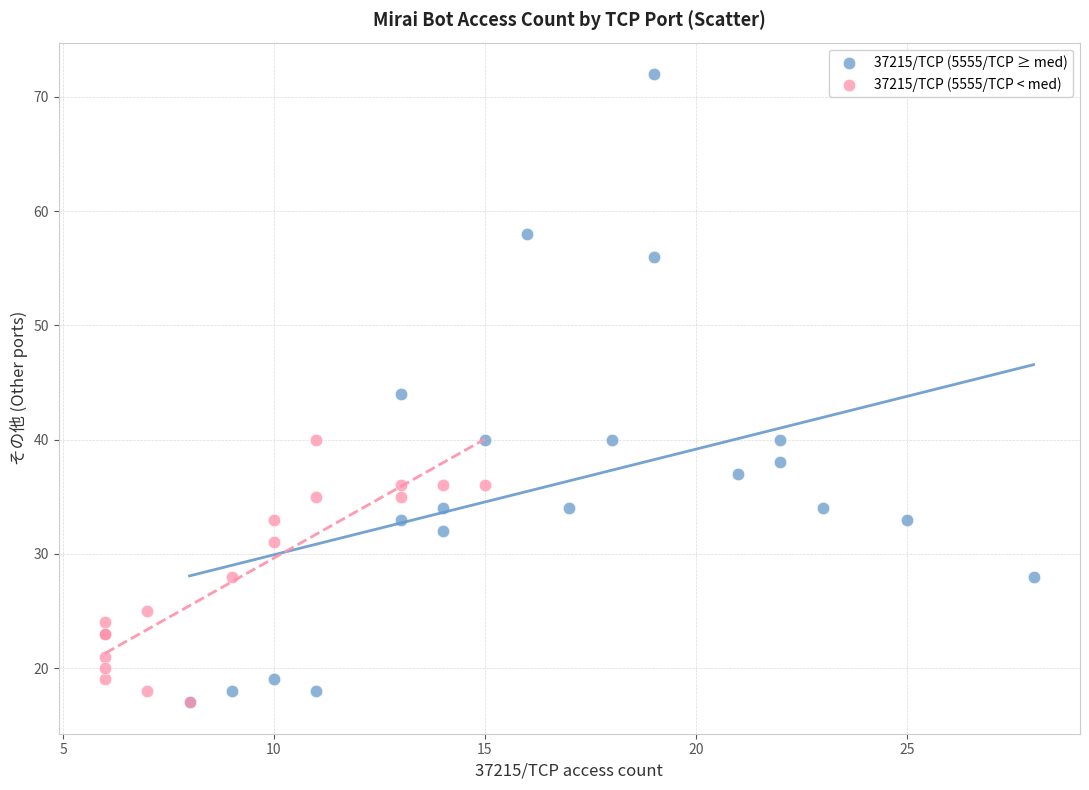

Which series has the largest Y range (max minus min)?

37215/TCP (5555/TCP ≥ med)